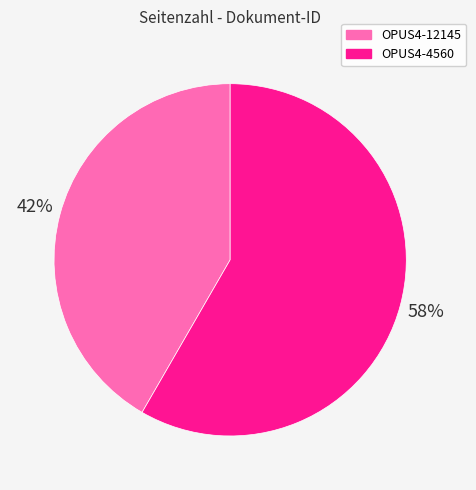

Do OPUS4-12145 and OPUS4-4560 together represent more than half of the pie?

Yes